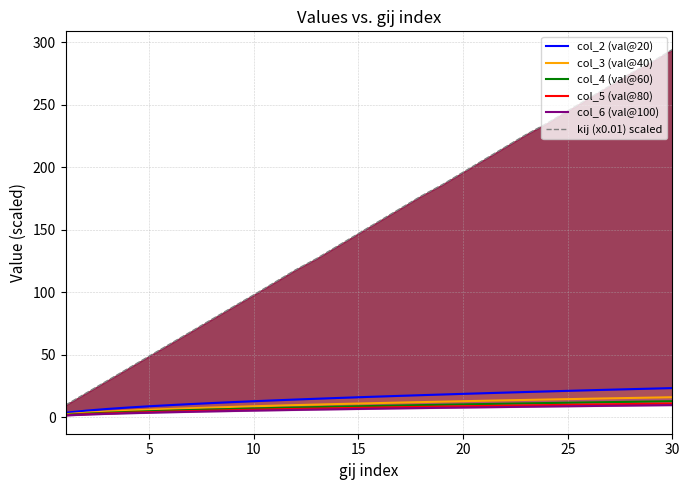

At which label does col_3 (val@40) first exceed 11?

15